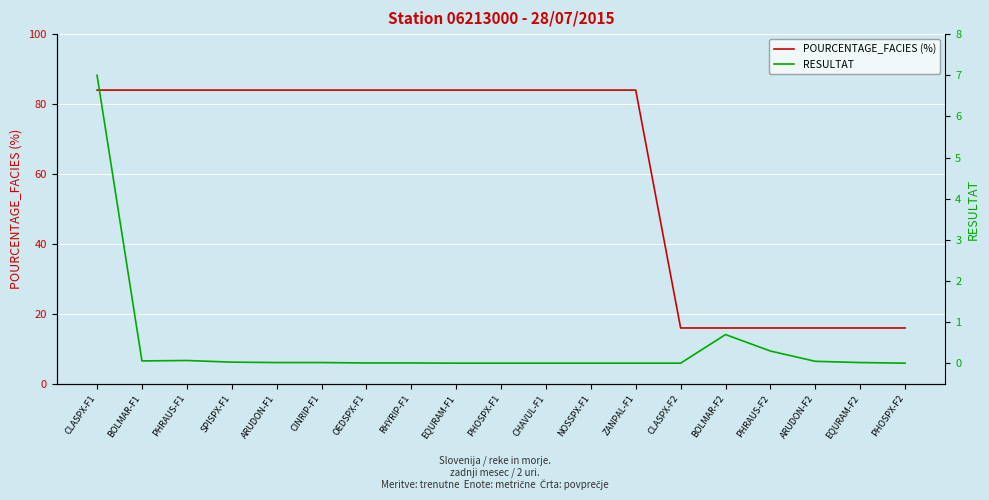

Which has a higher value, RHYRIP-F1 or ZANPAL-F1?

RHYRIP-F1